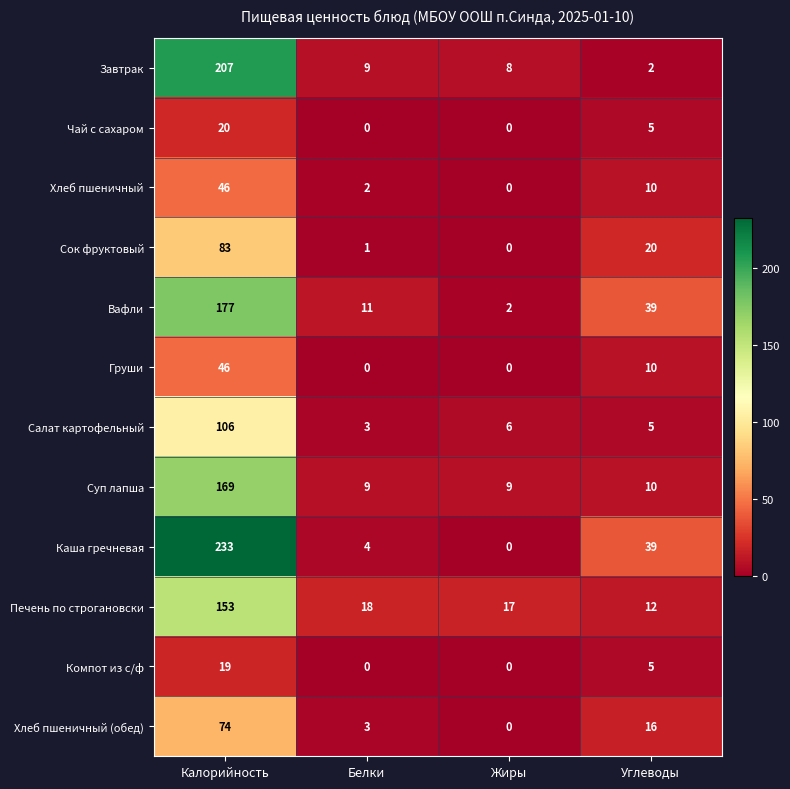

List the labels in order of Салат картофельный value, largest first.

Калорийность, Жиры, Углеводы, Белки